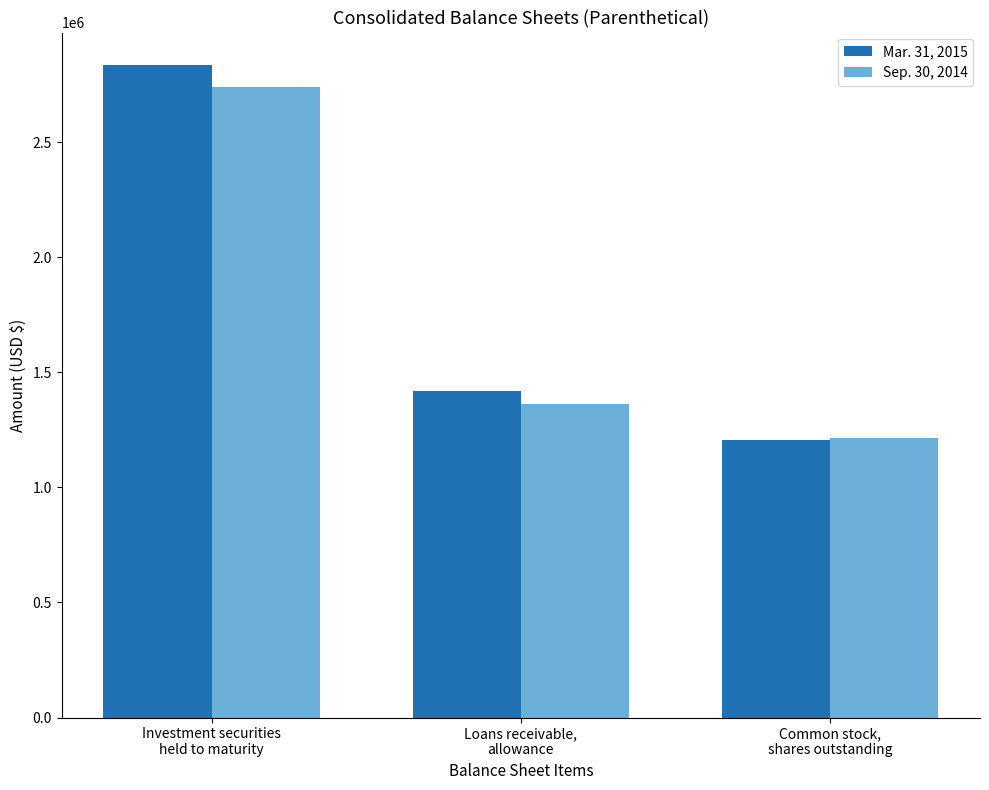

Between Investment securities
held to maturity and Common stock,
shares outstanding, which series saw the biggest shift?

Mar. 31, 2015